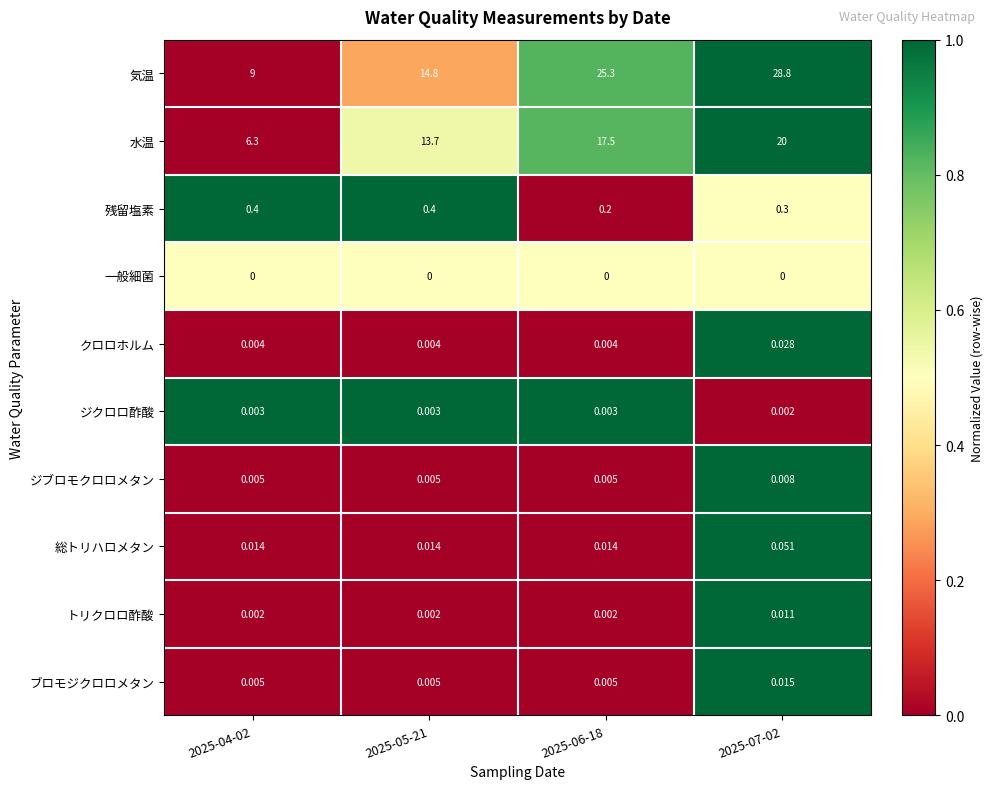

What is the total value across all series at 2025-04-02?

15.7